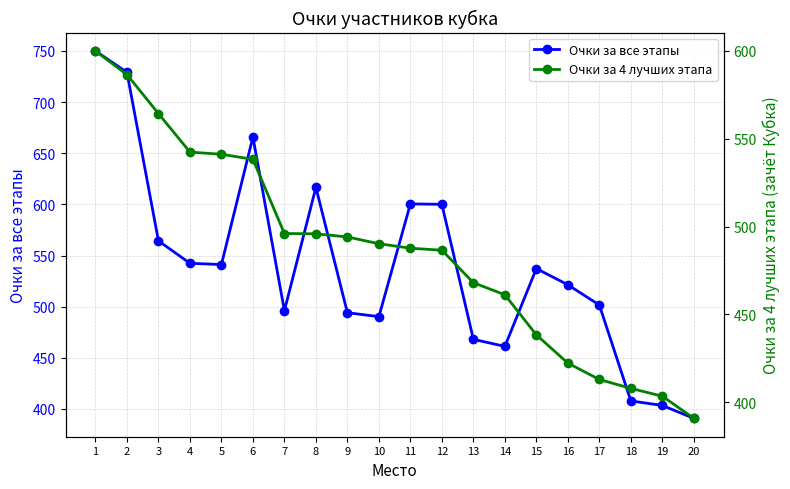

What is the maximum value for Очки за все этапы?

750.0